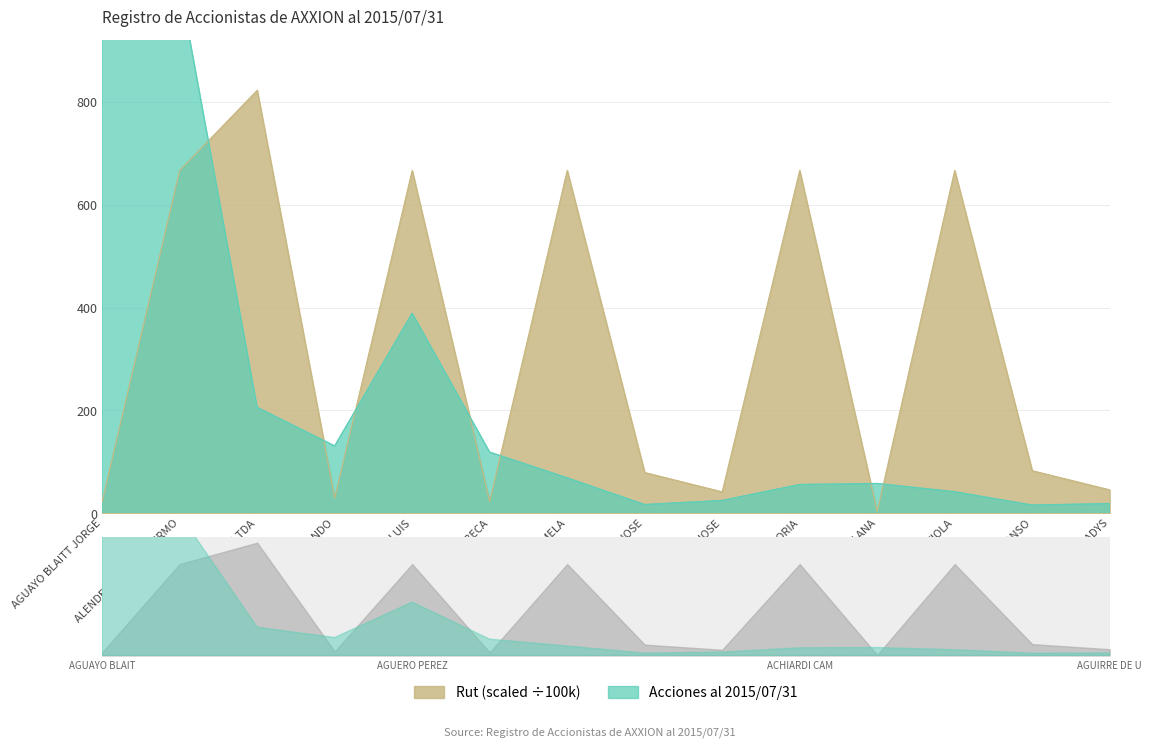

Reading left to right, transcribe all the data shown in this chart.

Acciones: 16053.0	1029.0	206.0	131.0	389.0	119.0	69.0	17.0	25.0	56.0	58.0	42.0	16.0	19.0
Rut (scaled): 22.8	666.7	822.6	29.6	666.7	22.9	666.7	79.4	41.8	666.7	3.5	666.7	83.0	45.7